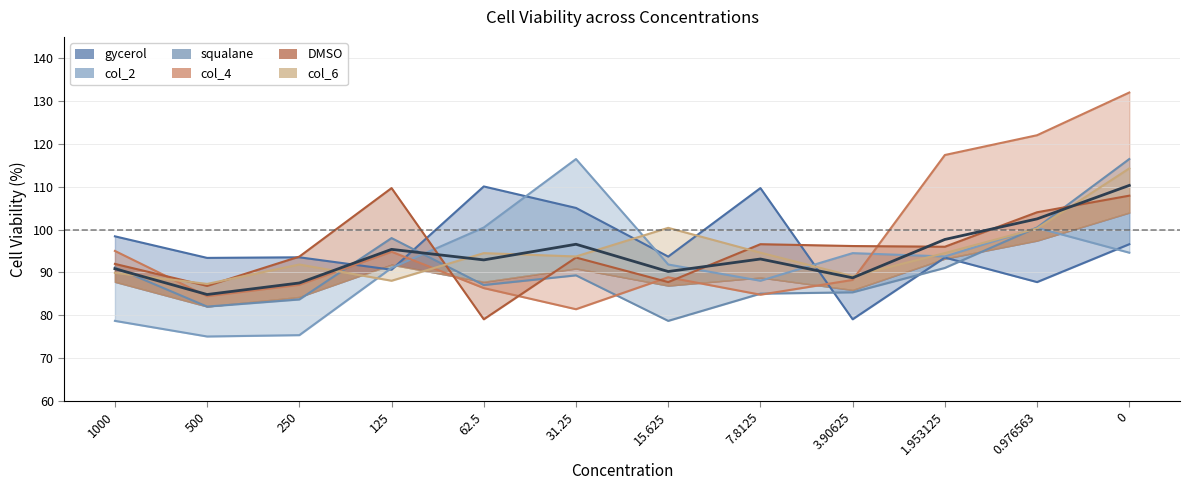

Where do DMSO and squalane first cross each other?

125 and 62.5